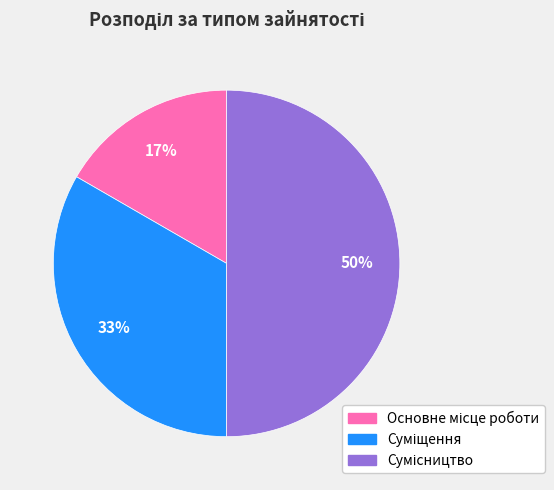

How many slices are in this pie chart?

3